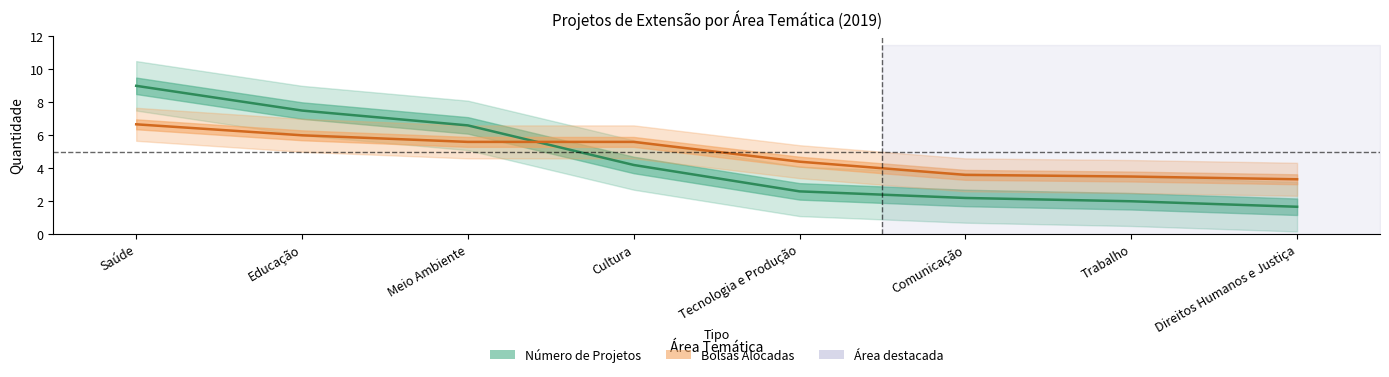

Reading left to right, what are all the values shown in this chart?

Número de Projetos: Saúde=9.0	Educação=7.5	Meio Ambiente=6.6	Cultura=4.2	Tecnologia e Produção=2.6	Comunicação=2.2	Trabalho=2.0	Direitos Humanos e Justiça=1.7
Bolsas Alocadas: Saúde=6.7	Educação=6.0	Meio Ambiente=5.6	Cultura=5.6	Tecnologia e Produção=4.4	Comunicação=3.6	Trabalho=3.5	Direitos Humanos e Justiça=3.3